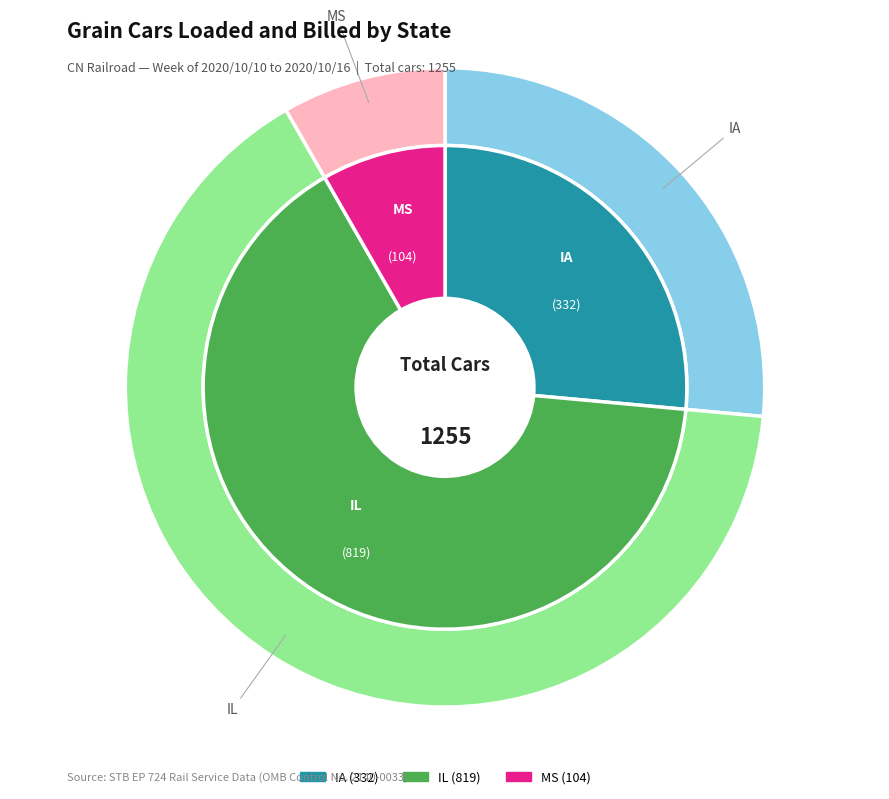

Which slice is the largest?

IL